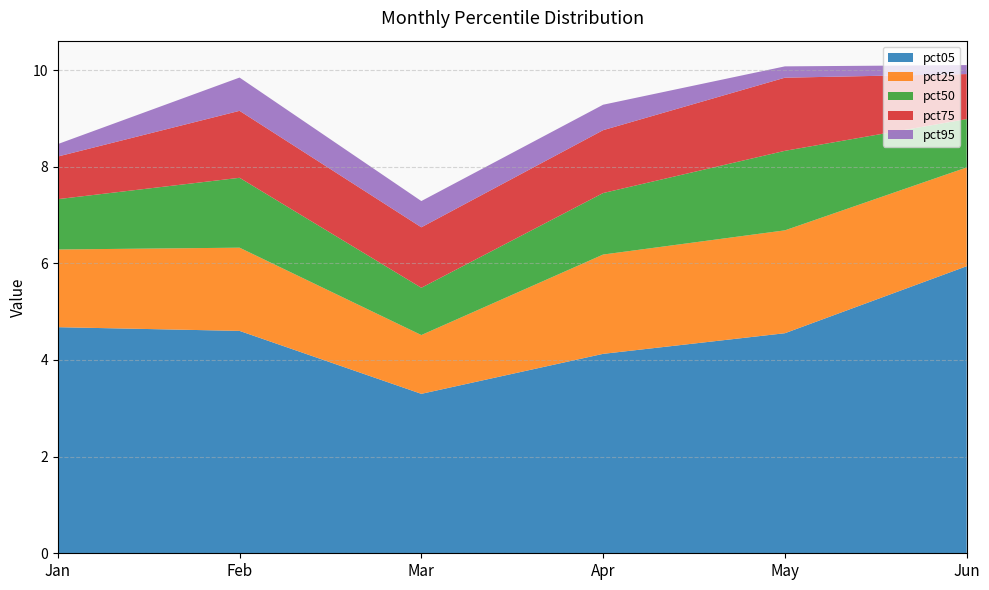

Reading left to right, what are all the values shown in this chart?

pct05: 4.7	4.6	3.3	4.1	4.6	5.9
pct25: 1.6	1.7	1.2	2.1	2.1	2.0
pct50: 1.0	1.4	1.0	1.3	1.6	1.0
pct75: 0.9	1.4	1.3	1.3	1.5	0.9
pct95: 0.3	0.7	0.5	0.5	0.2	0.2